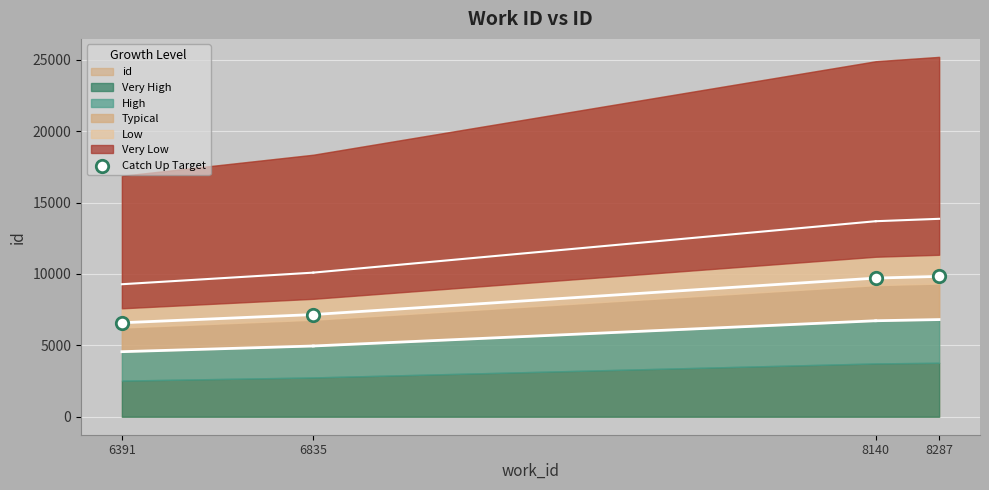

What is the average Y value?

8320.1